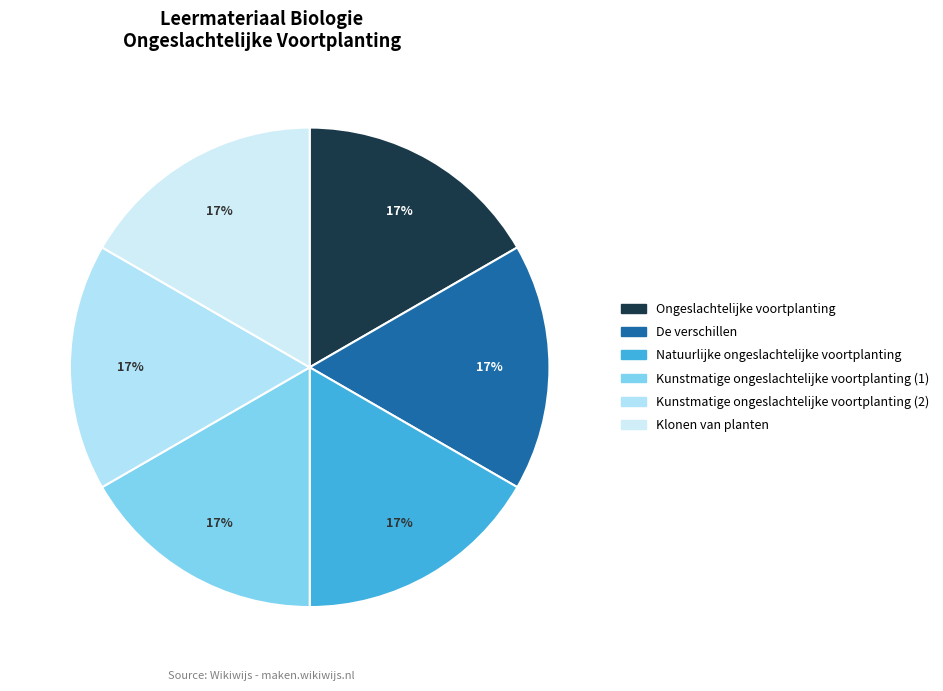

The Kunstmatige ongeslachtelijke voortplanting (1) slice represents 17% of the pie. True or false?

True